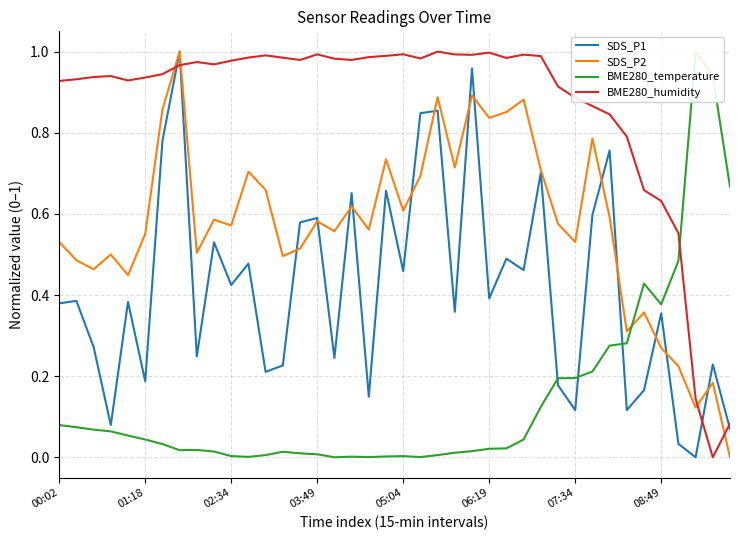

What is the difference between the maximum and minimum values in the SDS_P1 series?

1.0